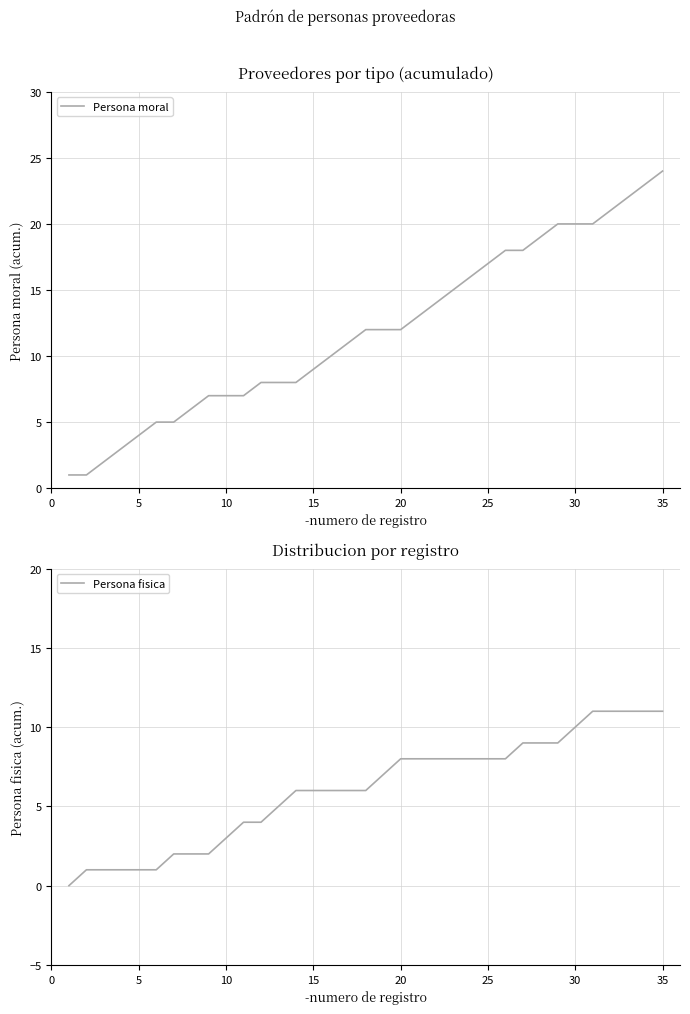

Is the value of Persona fisica at 14 greater than the value of Persona moral at 16?

No